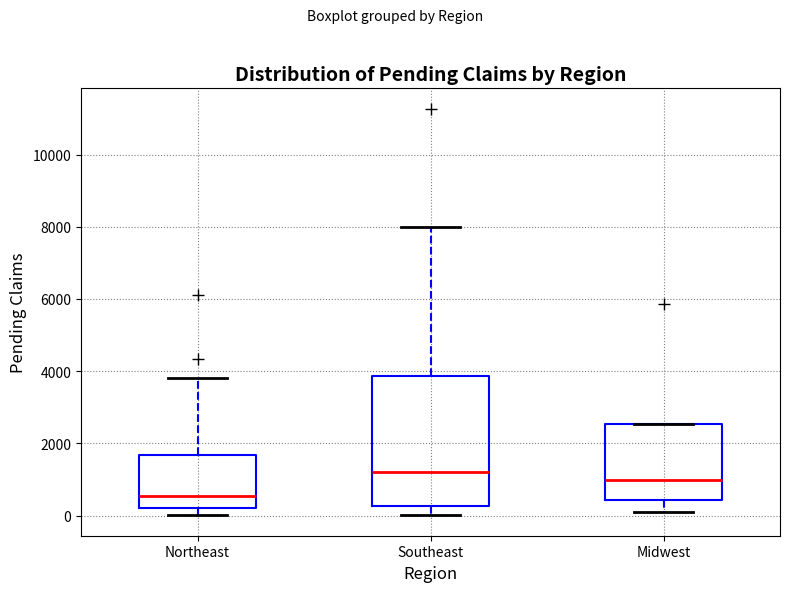

Reading left to right, read every box against the y-axis: the position of its median line, the range the box covers, and the ends of its whiskers. The values are not printed on the chart, so give them approximately, as read against the axis.

Northeast: median 600, box 200 to 1600, whiskers 0 to 3800
Southeast: median 1200, box 200 to 3800, whiskers 0 to 8000
Midwest: median 1000, box 400 to 2600, whiskers 0 to 2600